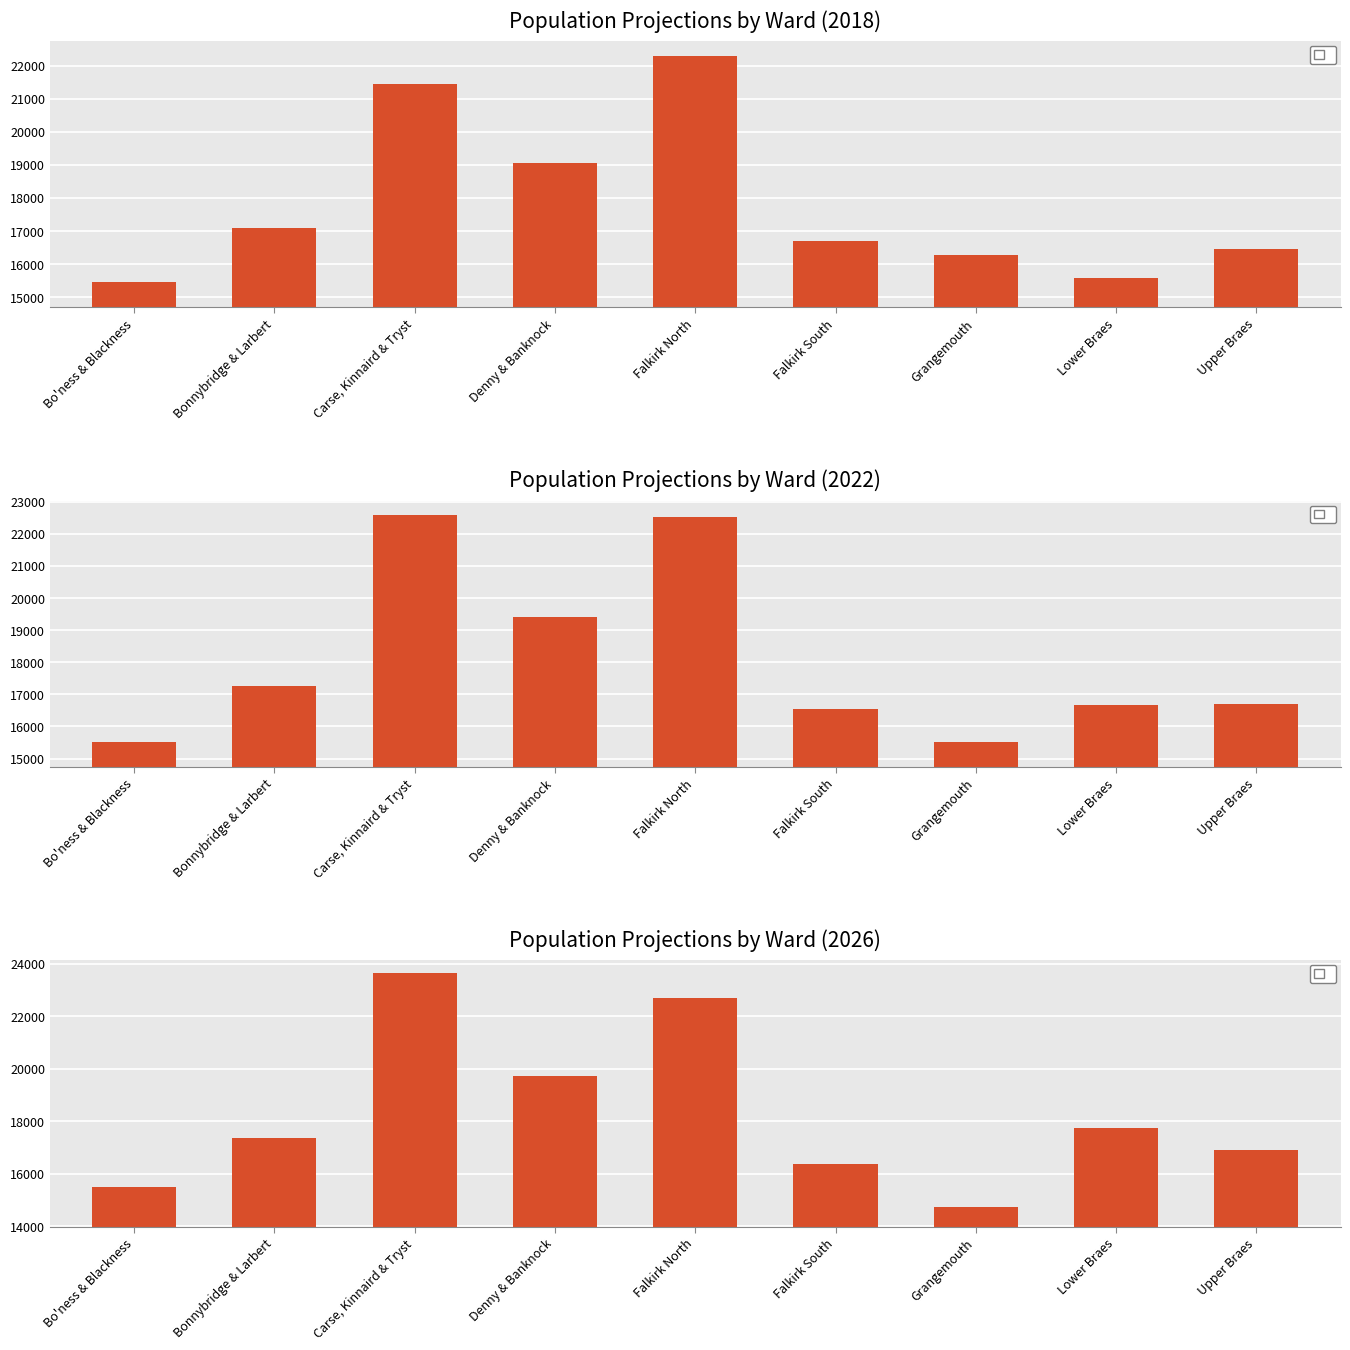

List the series in order of their peak value, highest first.

Population Projections by Ward (2026), Population Projections by Ward (2022), Population Projections by Ward (2018)